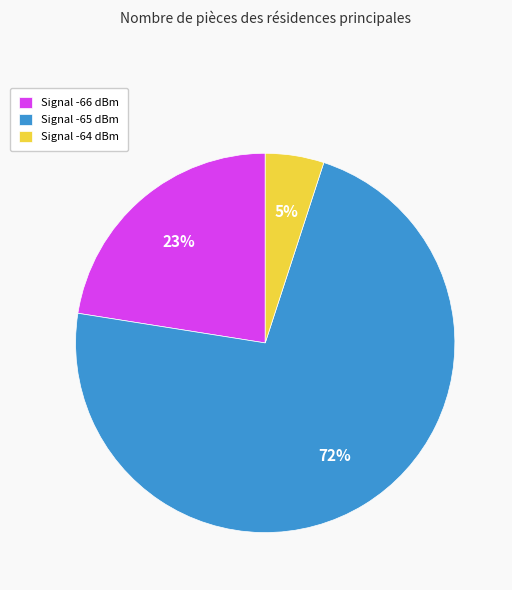

Is there a majority slice in this chart?

Yes